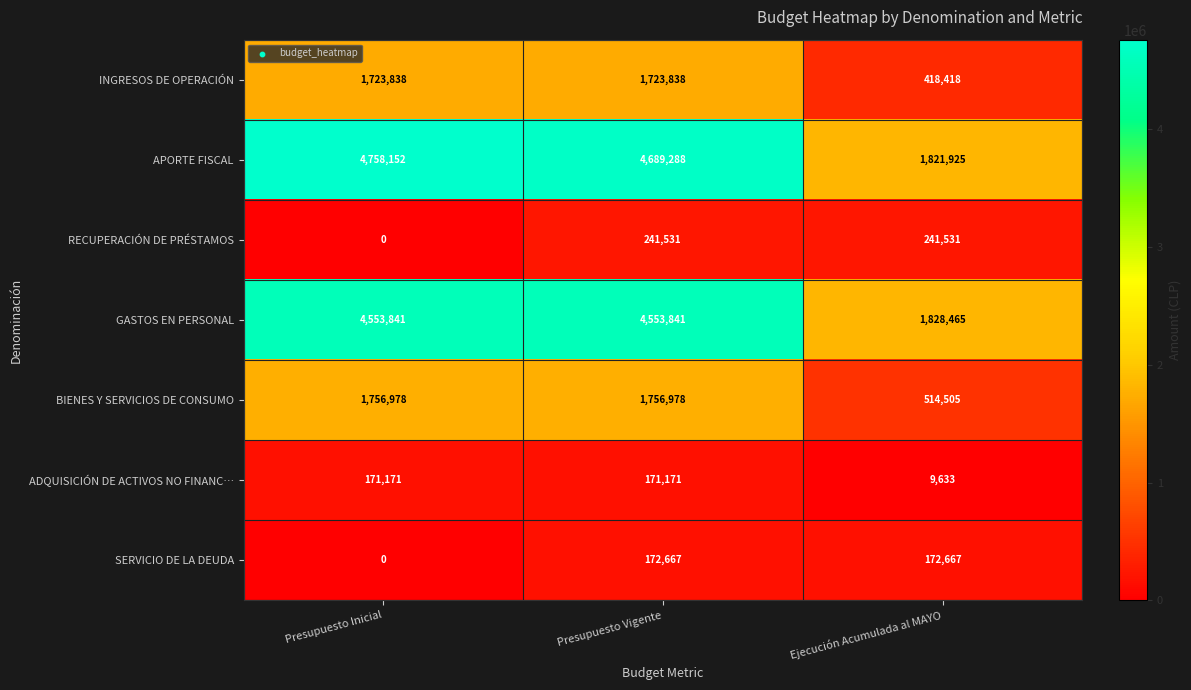

What is the total value across all series at Ejecución Acumulada al MAYO?

5007144